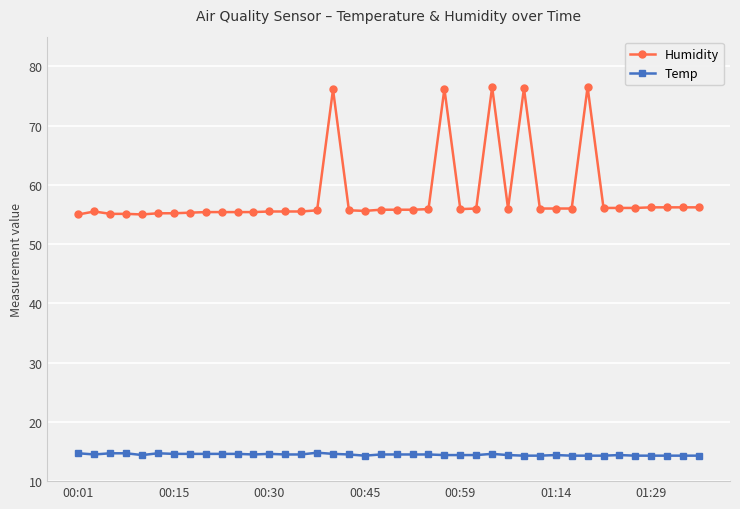

What is the average value of the Humidity series?

58.3